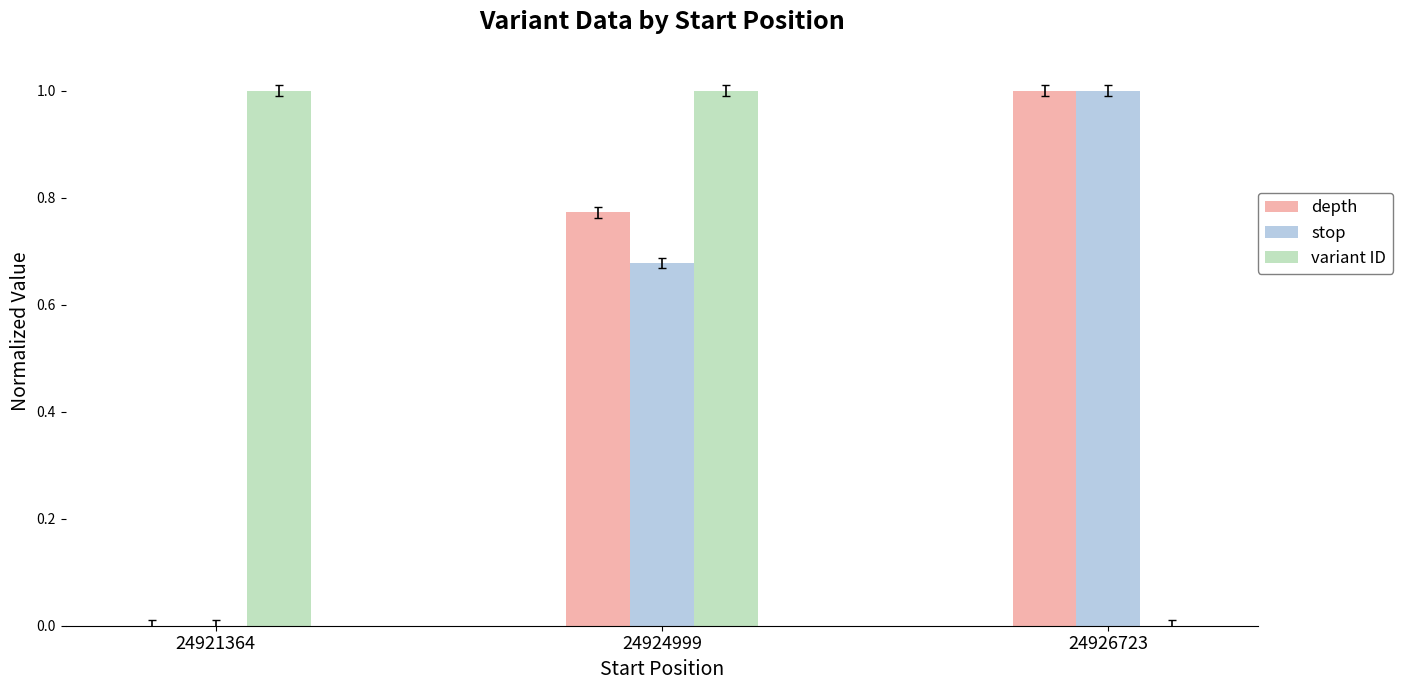

What is the sum of all variant ID values?

2.0